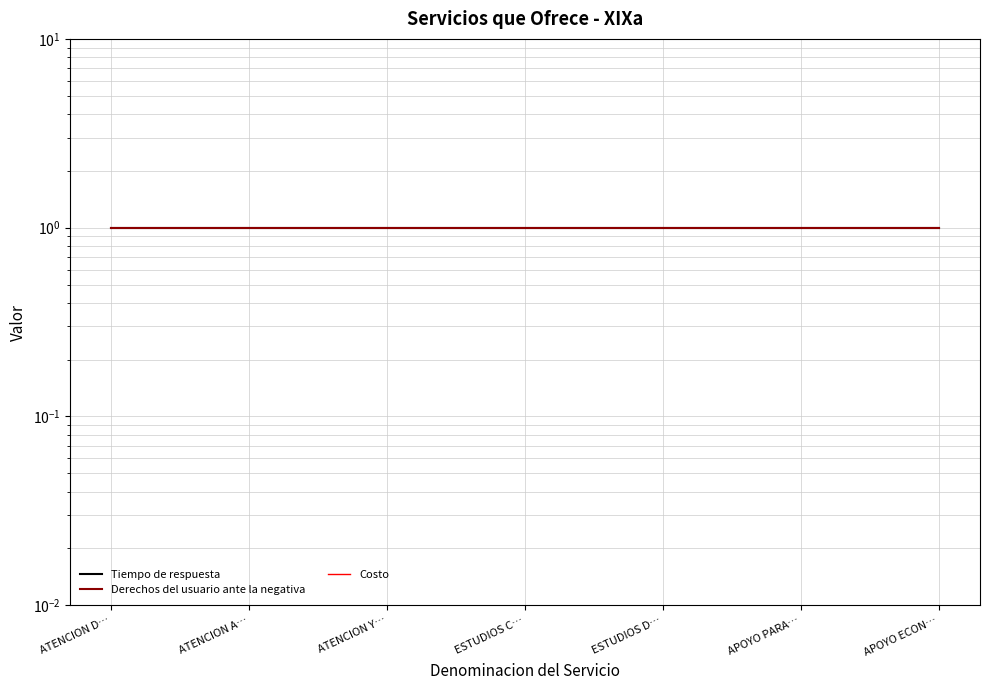

What is the difference between the highest and lowest values at ESTUDIOS D…?

1